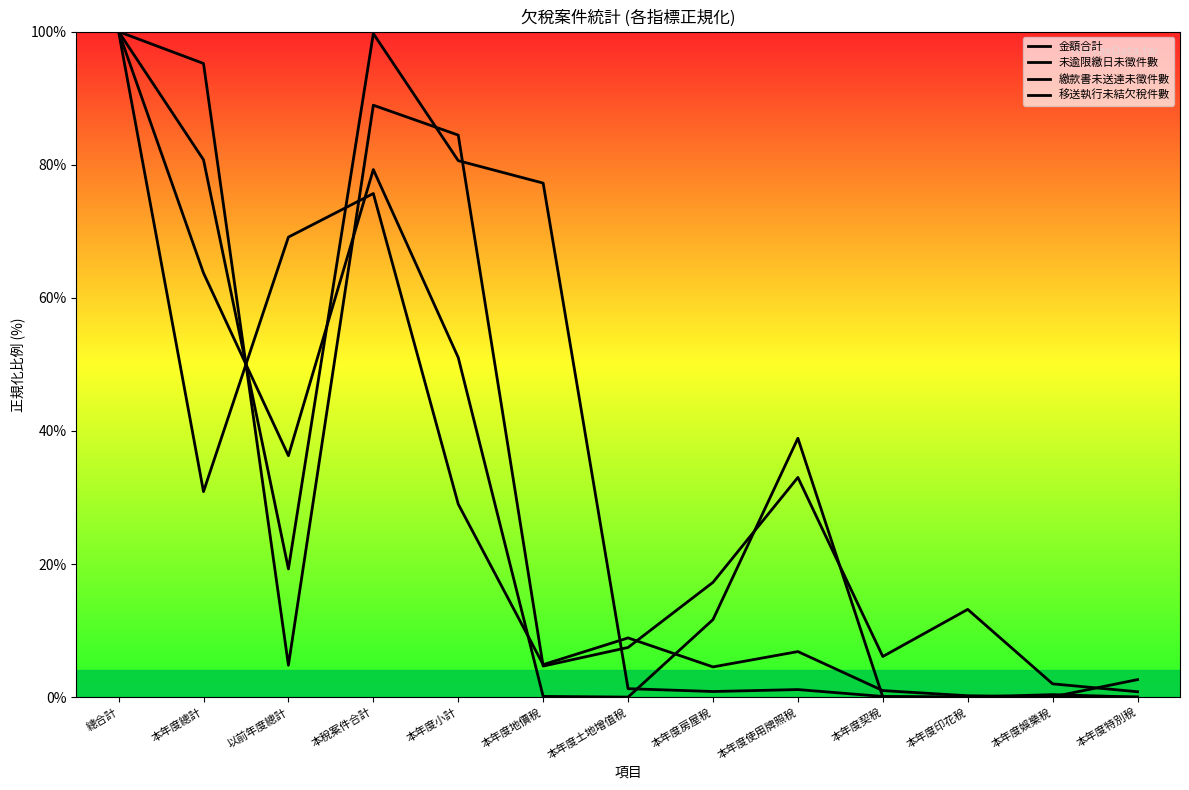

How many interior local valleys does the 未逾限繳日未徵件數 series have?

3